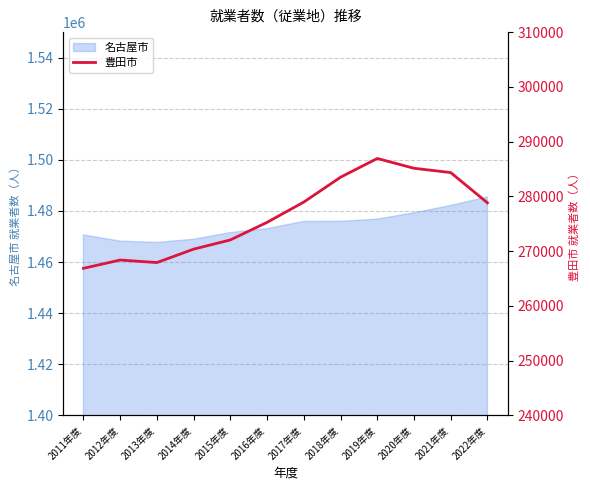

True or false: the data shows 476449 at 2013年度.

False